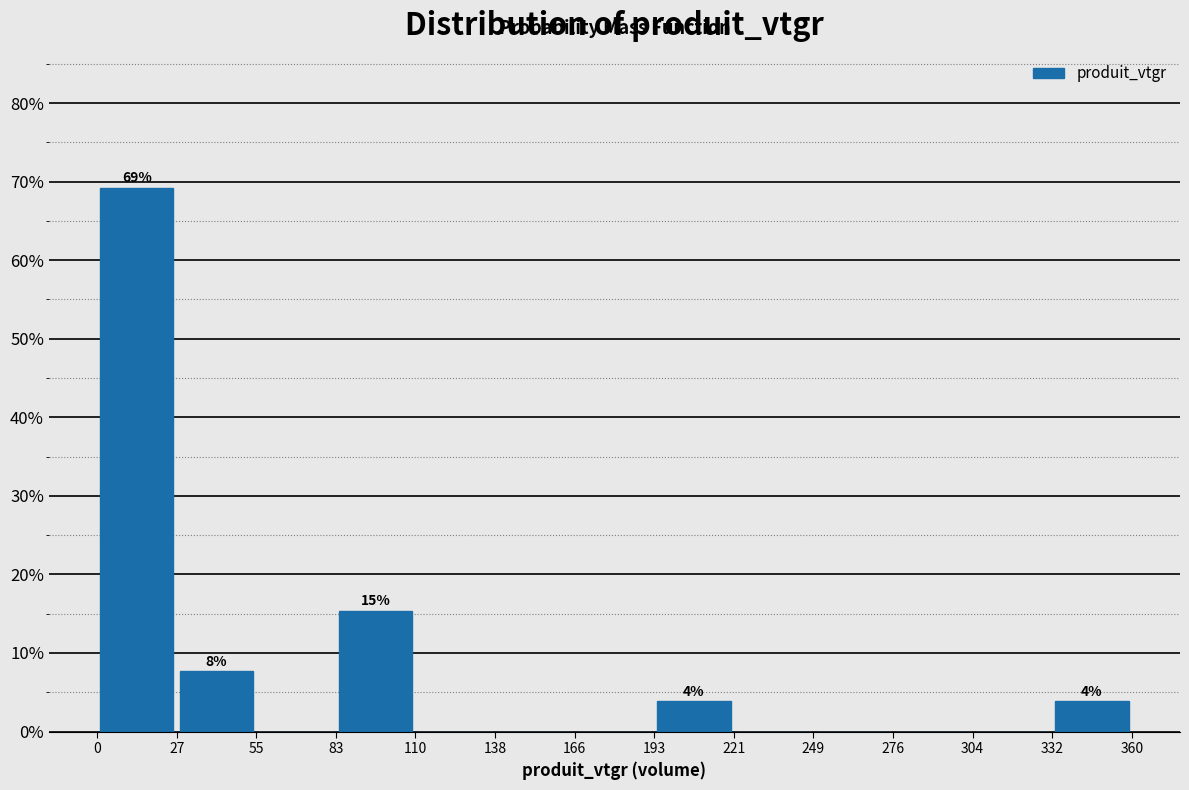

Over which range of the x-axis is the bar tallest?

0 to 27